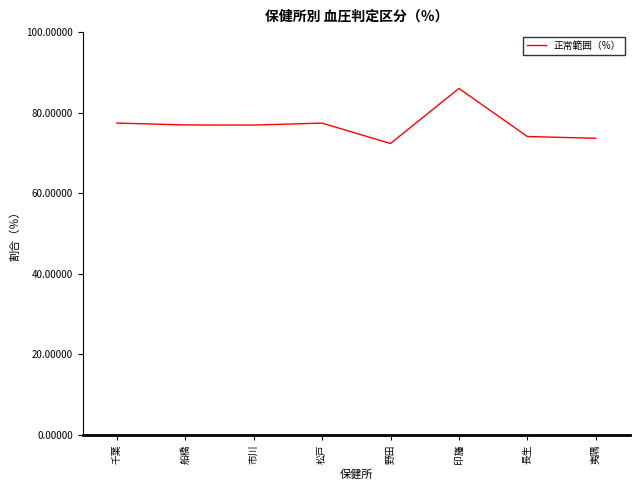

Which has a higher value, 野田 or 船橋?

船橋